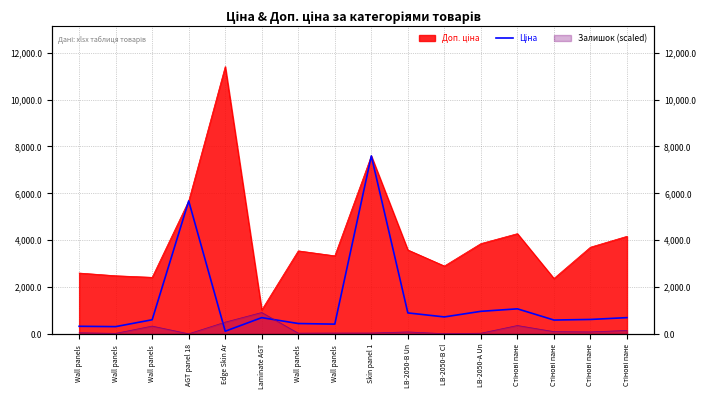

What is the smallest value displayed?

114.1